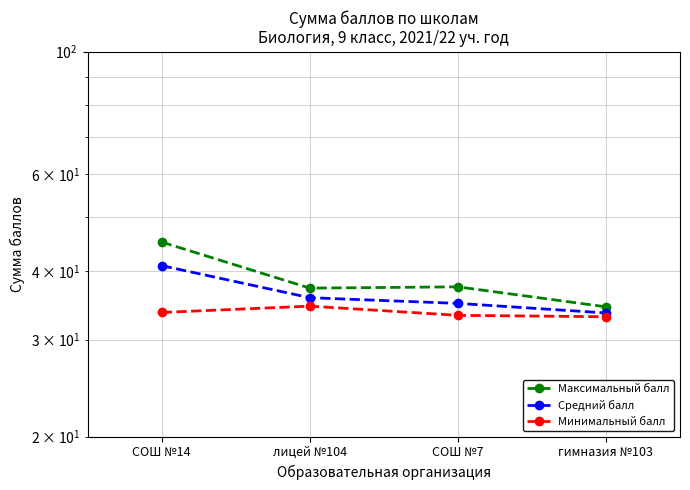

What is the highest value of the Минимальный балл series?

34.5